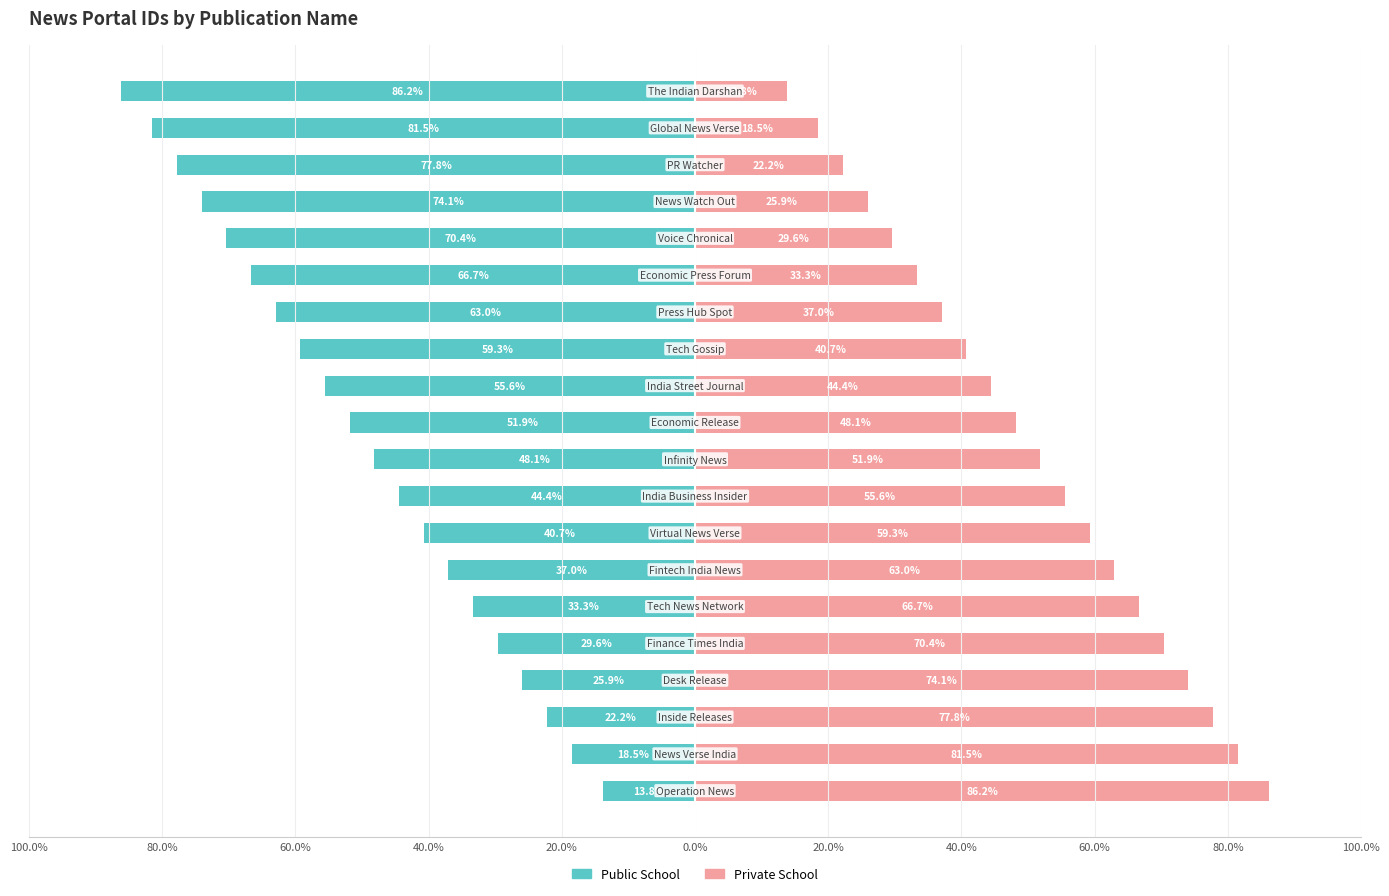

How many values in the Public School series are below -48?

11